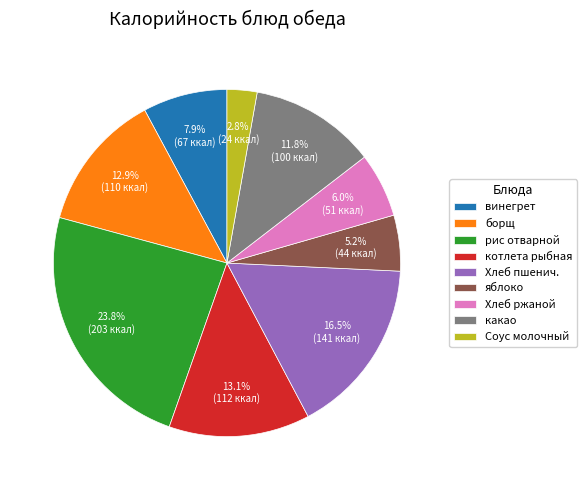

How many segments does this pie chart have?

9